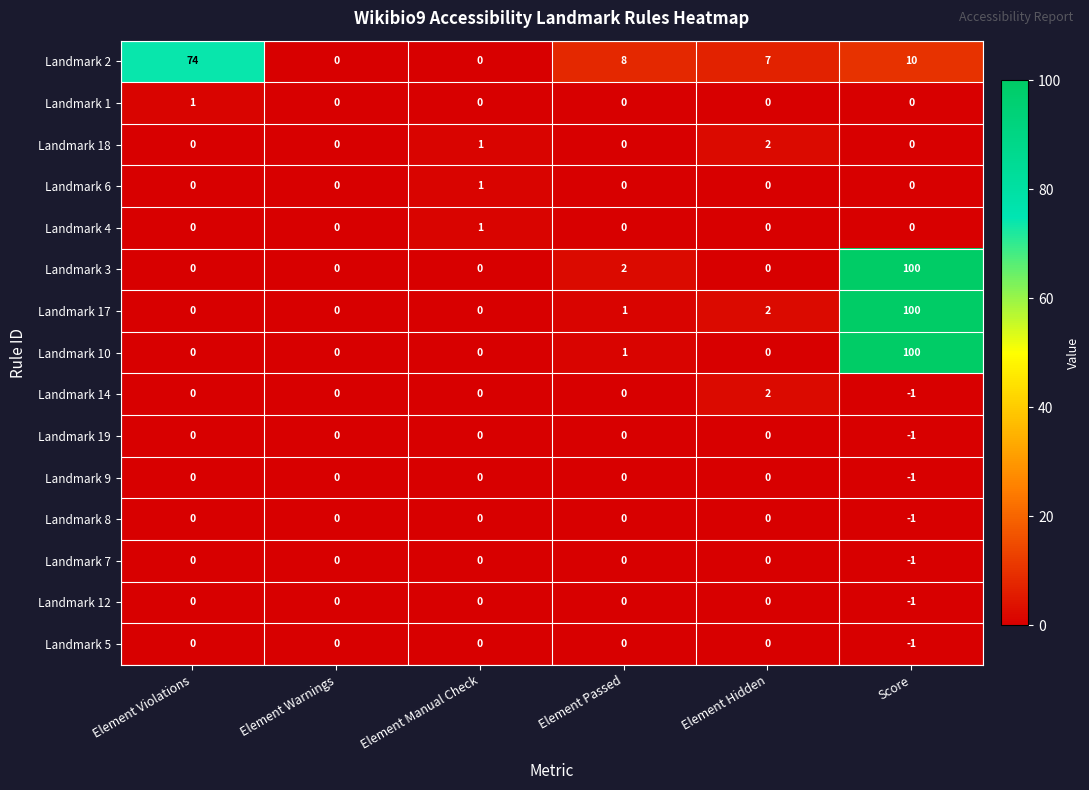

Where is Landmark 17 nearest to the value 50?

Element Hidden